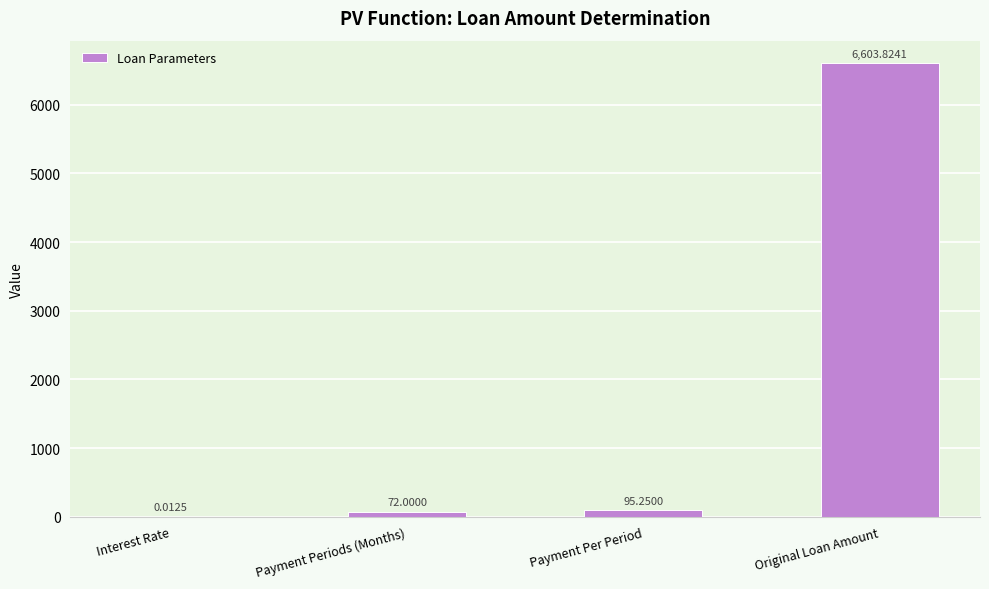

What is the change in value from Interest Rate to Payment Per Period?

+95.2